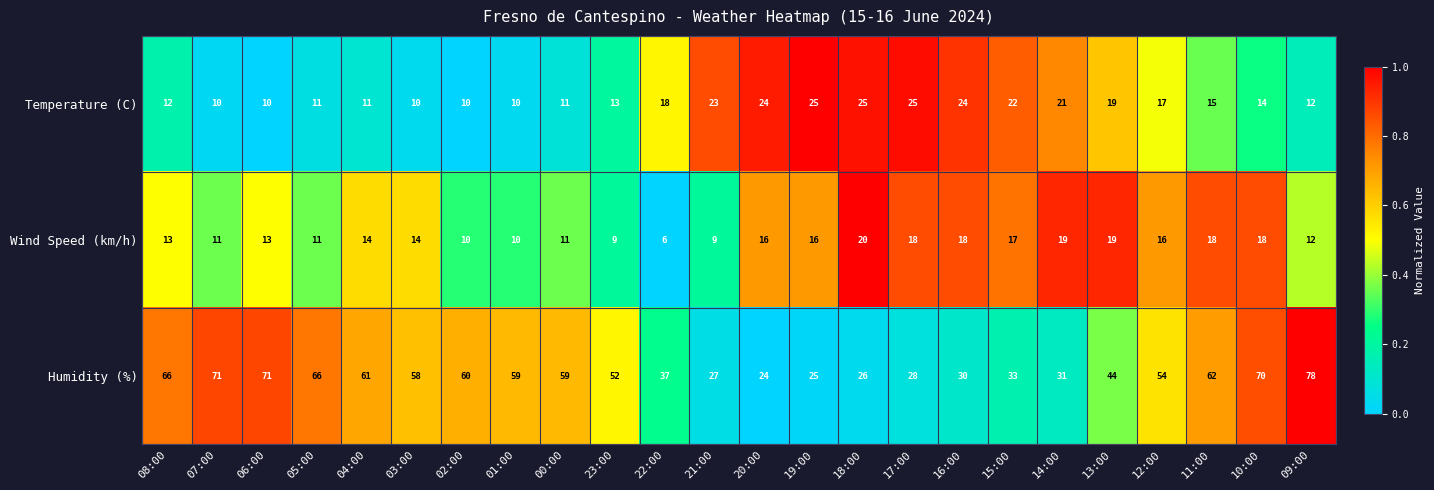

How many categories are shown in the chart?

24